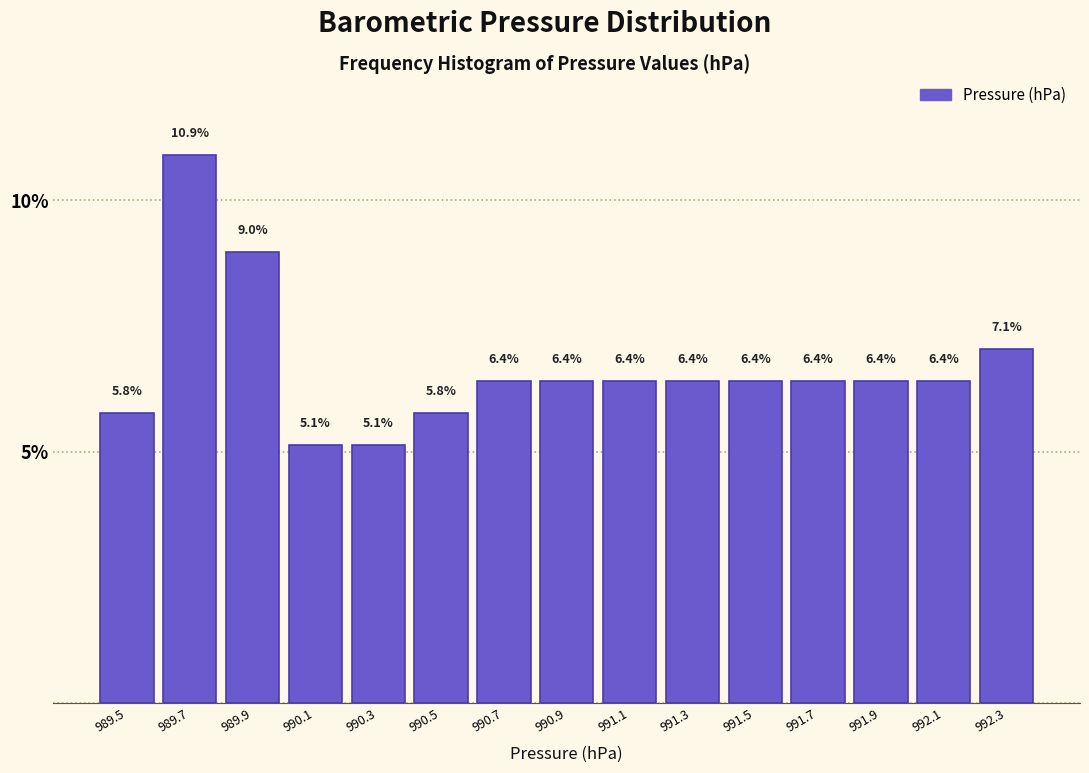

Over which range of the x-axis is the bar tallest?

989.6 to 989.8